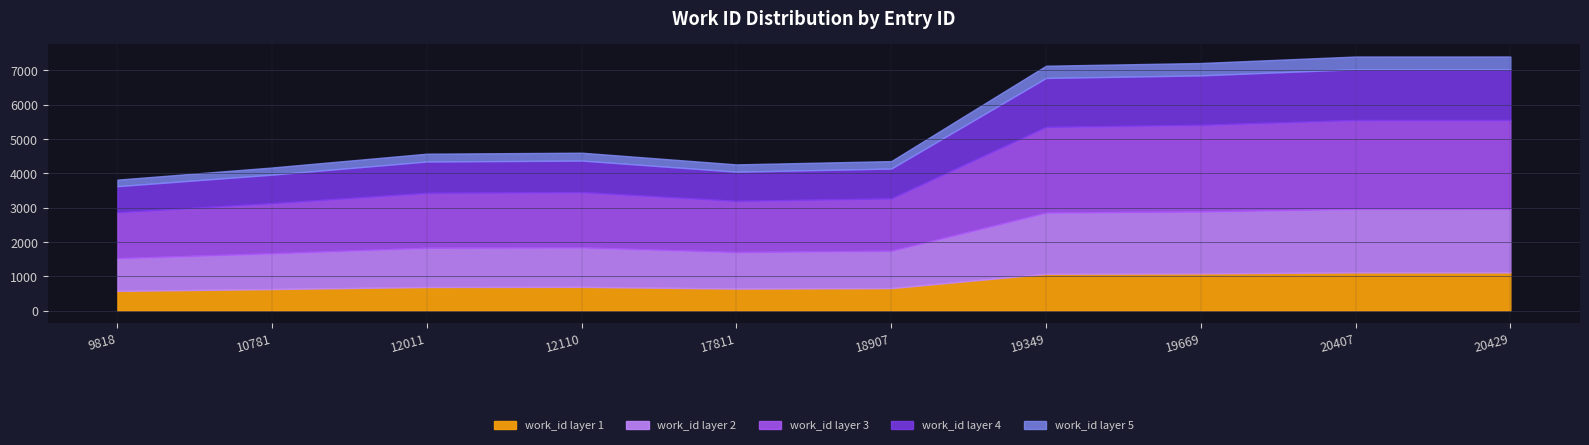

Approximately how many times larger is the value at 19349 compared to 20407?

1.0